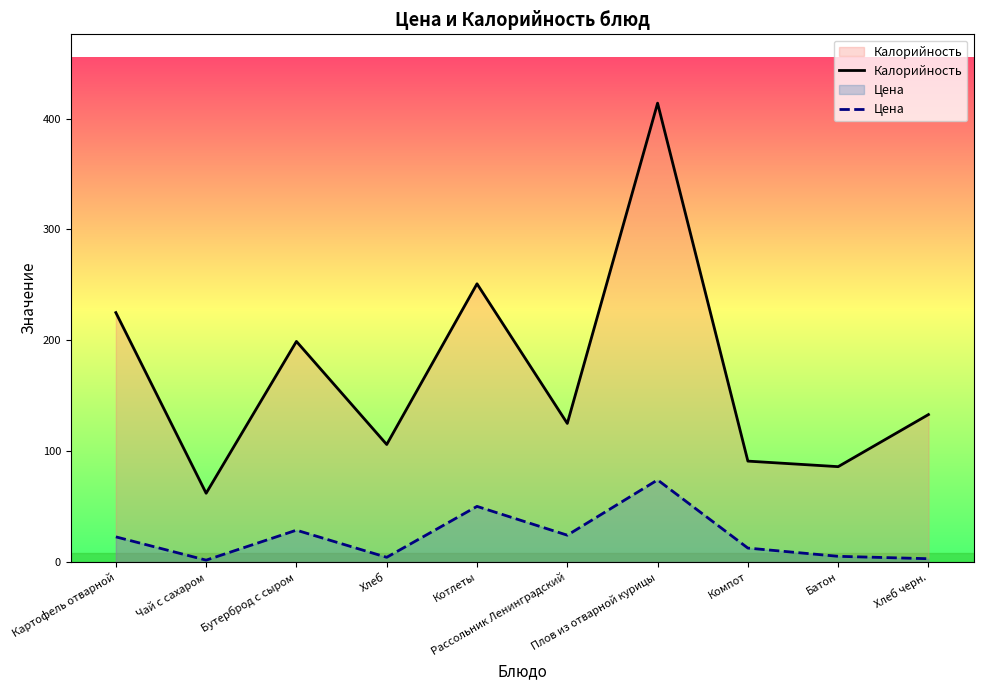

What is the approximate value of Цена at Плов из отварной курицы?

74.0